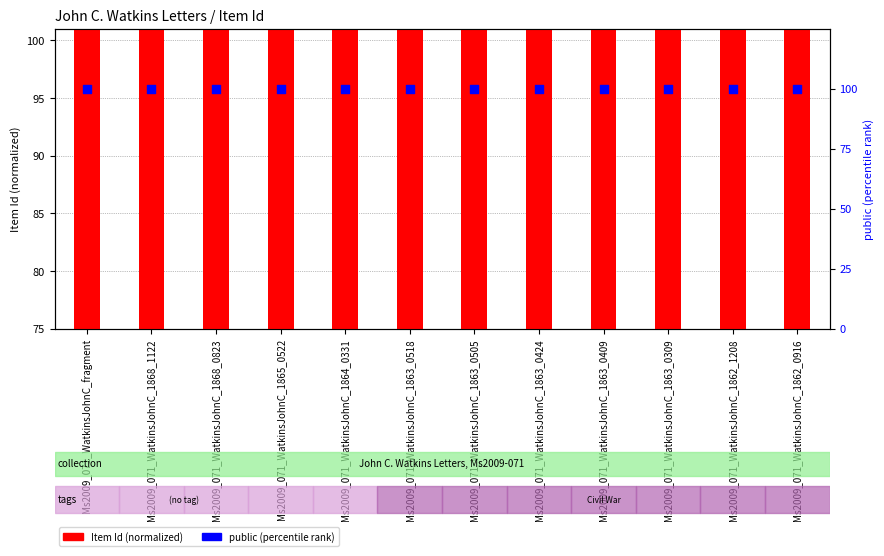

At which category is the sum across all series the highest?

Ms2009_071_WatkinsJohnC_fragment